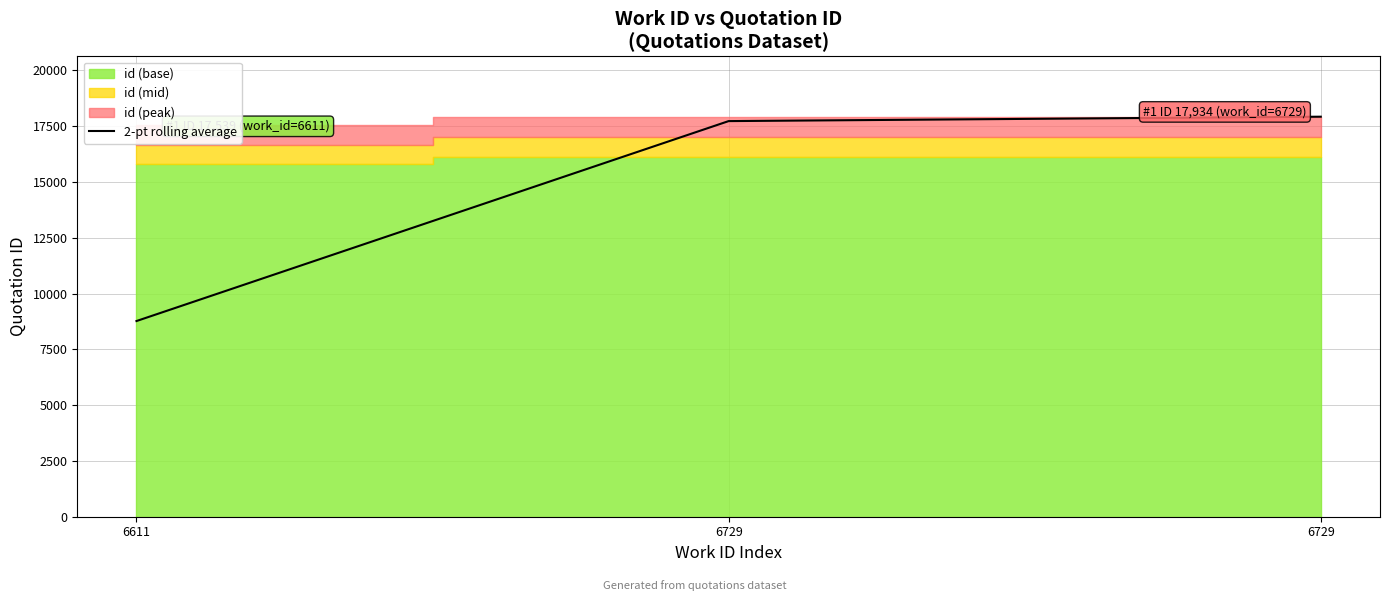

Reading left to right, what are all the values shown in this chart?

8769.5	17729.0	17926.5